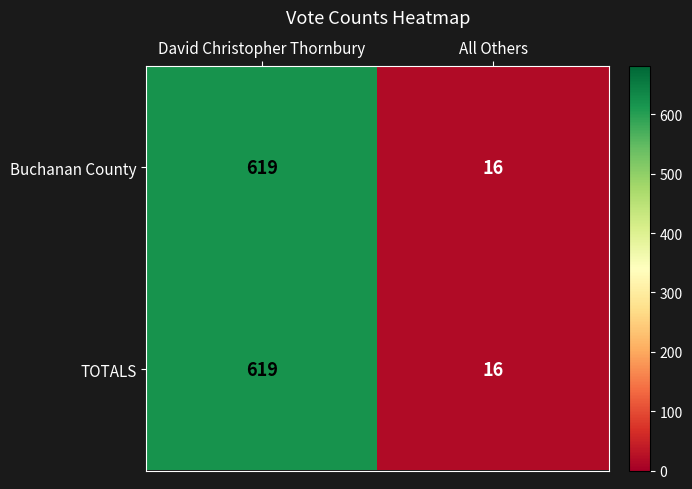

What is the maximum value shown in the chart?

619